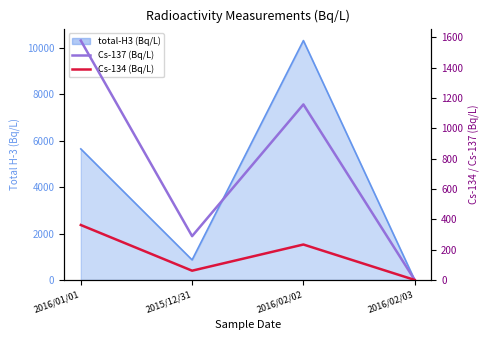

What is the difference between the highest and lowest values at 2016/02/02?

923.5